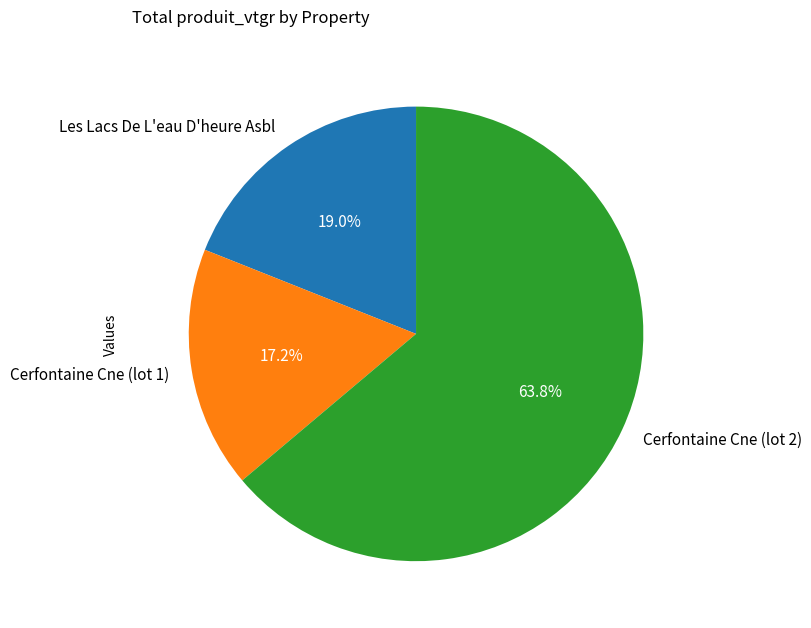

Rank the categories by value from lowest to highest.

Cerfontaine Cne (lot 1), Les Lacs De L'eau D'heure Asbl, Cerfontaine Cne (lot 2)